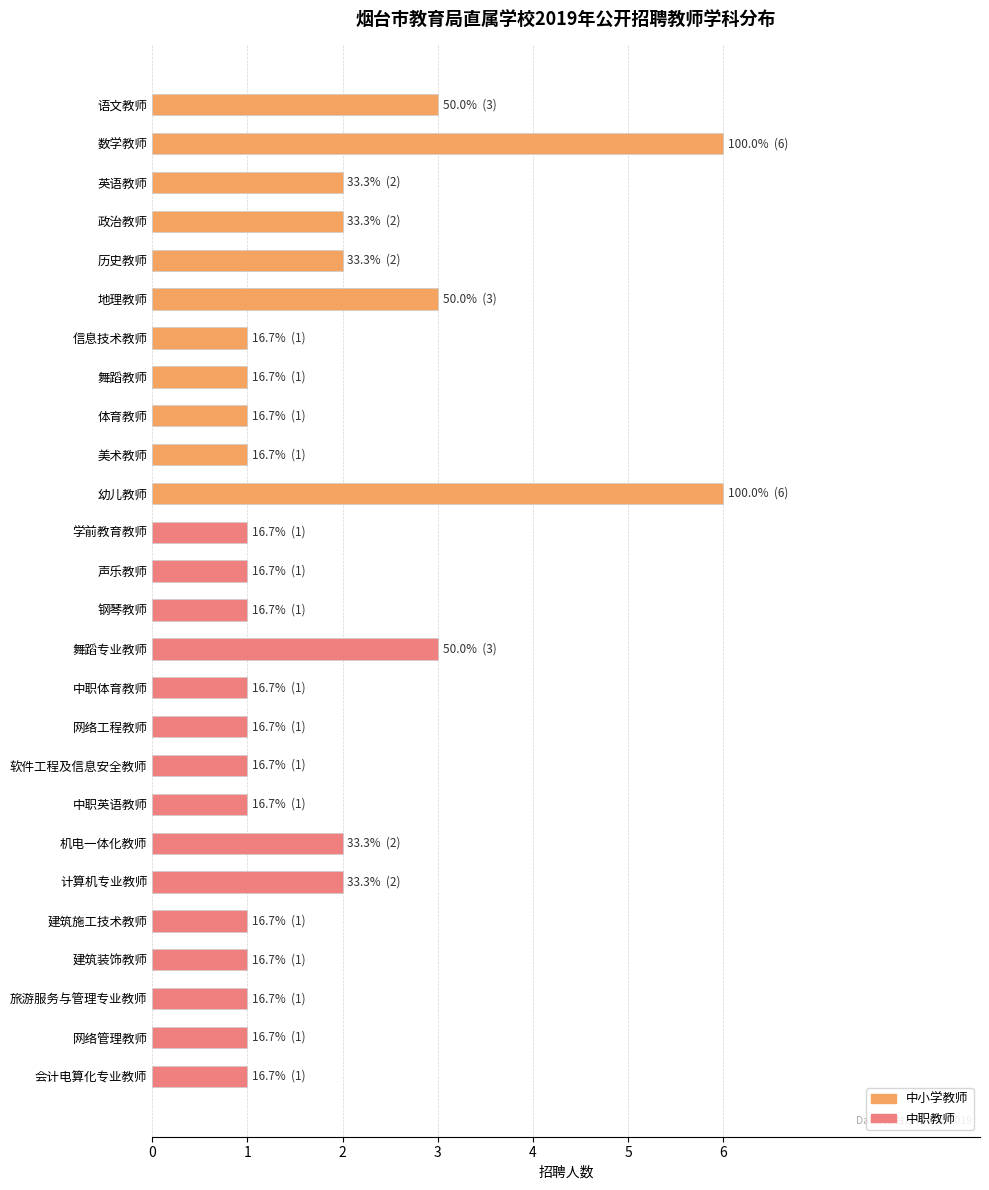

The chart shows a value of 3 at 机电一体化教师. True or false?

False